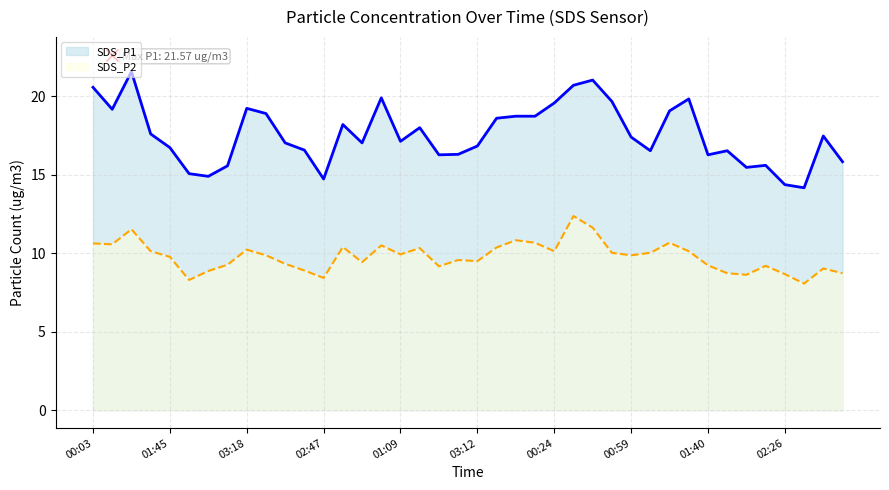

At which category does SDS_P1 reach its first local valley?

00:29